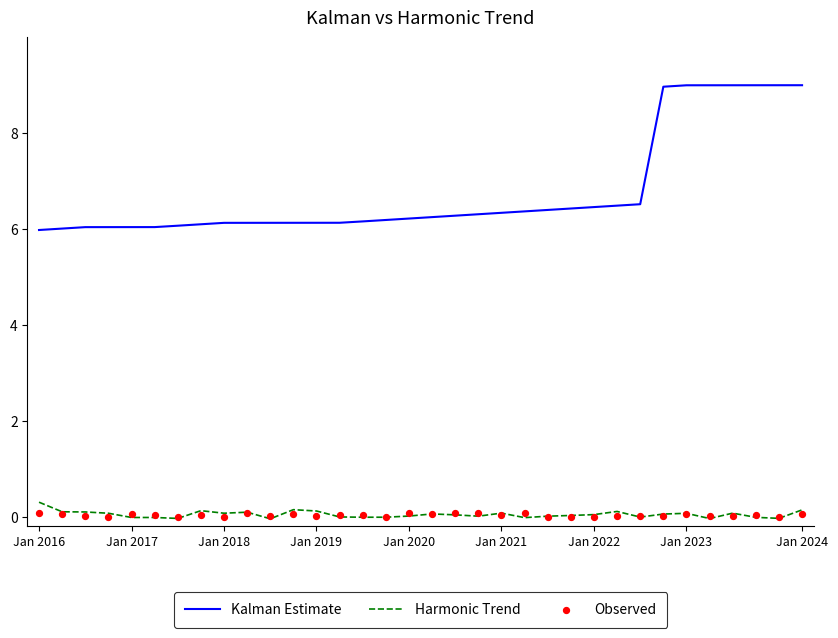

What are all the series names shown in the legend?

Kalman Estimate, Harmonic Trend, Observed